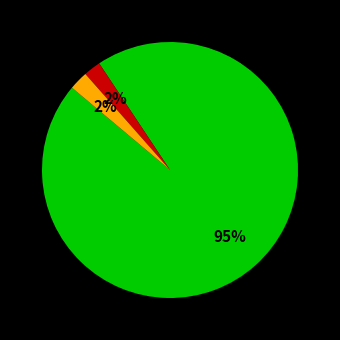

Does any single category account for the majority?

Yes